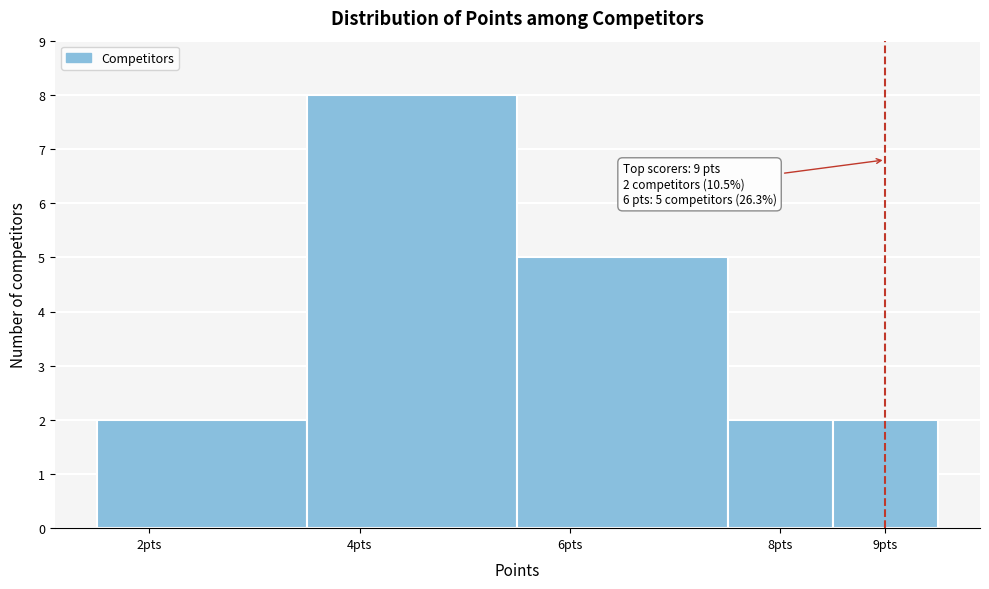

Over which range of the x-axis is the bar tallest?

3.5 to 5.5